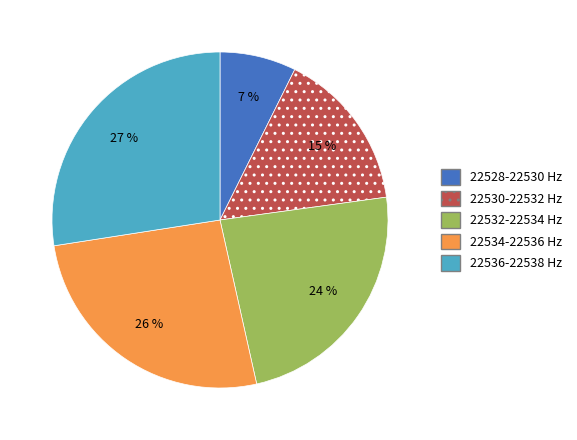

True or false: 22532-22534 Hz accounts for 37% of the total.

False